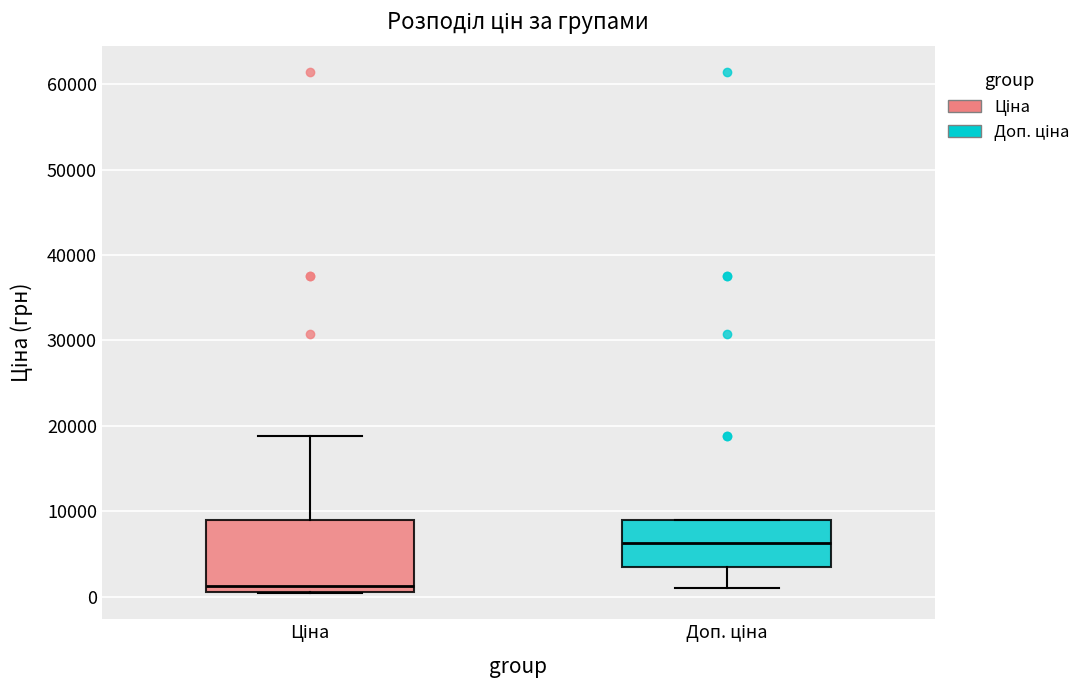

Reading left to right, transcribe this box plot: for each box, give where its median line is, the range the box spans, and where its two whiskers end, as read against the y-axis. The values are not printed on the chart, so give them approximately, as read against the axis.

Ціна: median 1000 (just above the box's lower edge), box 1000 to 9000, whiskers 0 to 19000
Доп. ціна: median 6000, box 4000 to 9000, whiskers 1000 to 9000